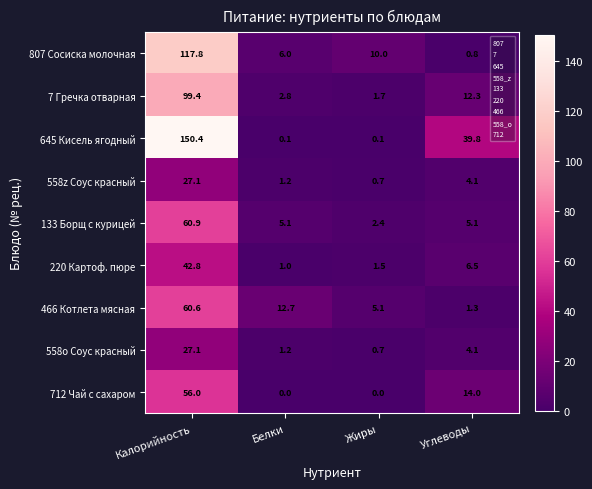

At which label does 7 Гречка отварная reach its peak?

Калорийность